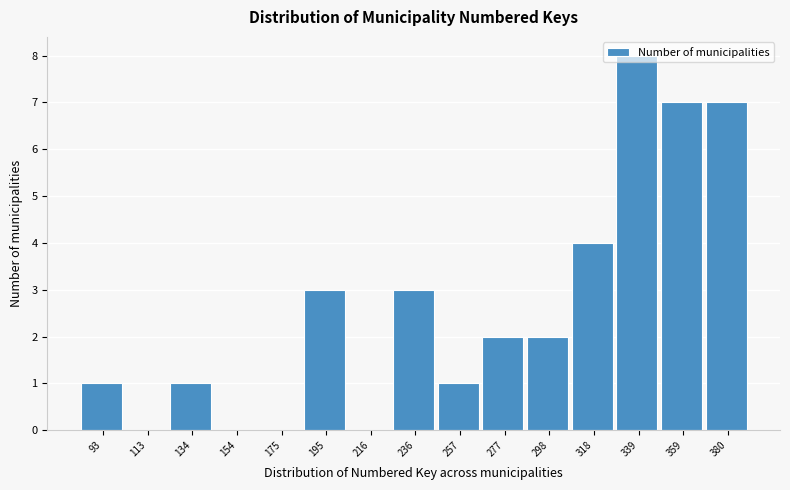

The chart shows a value of 8 at 339. True or false?

True